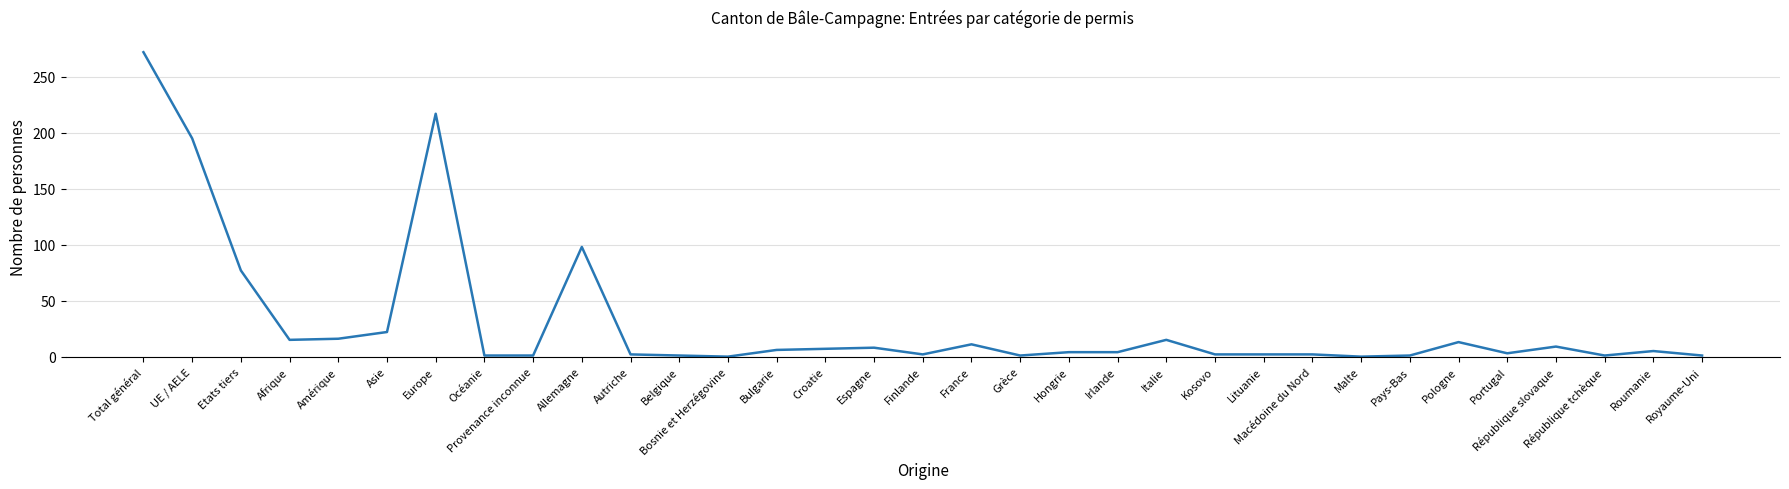

What is the difference between the values at UE / AELE and République slovaque?

186